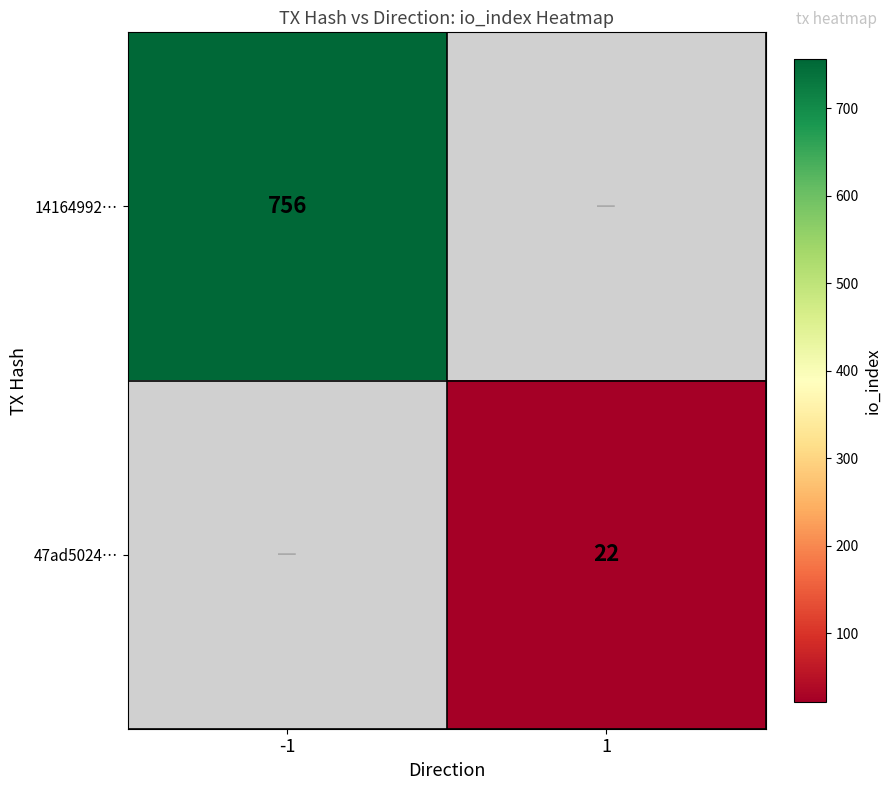

Is it true that 47ad5024… equals 38 at 1?

False